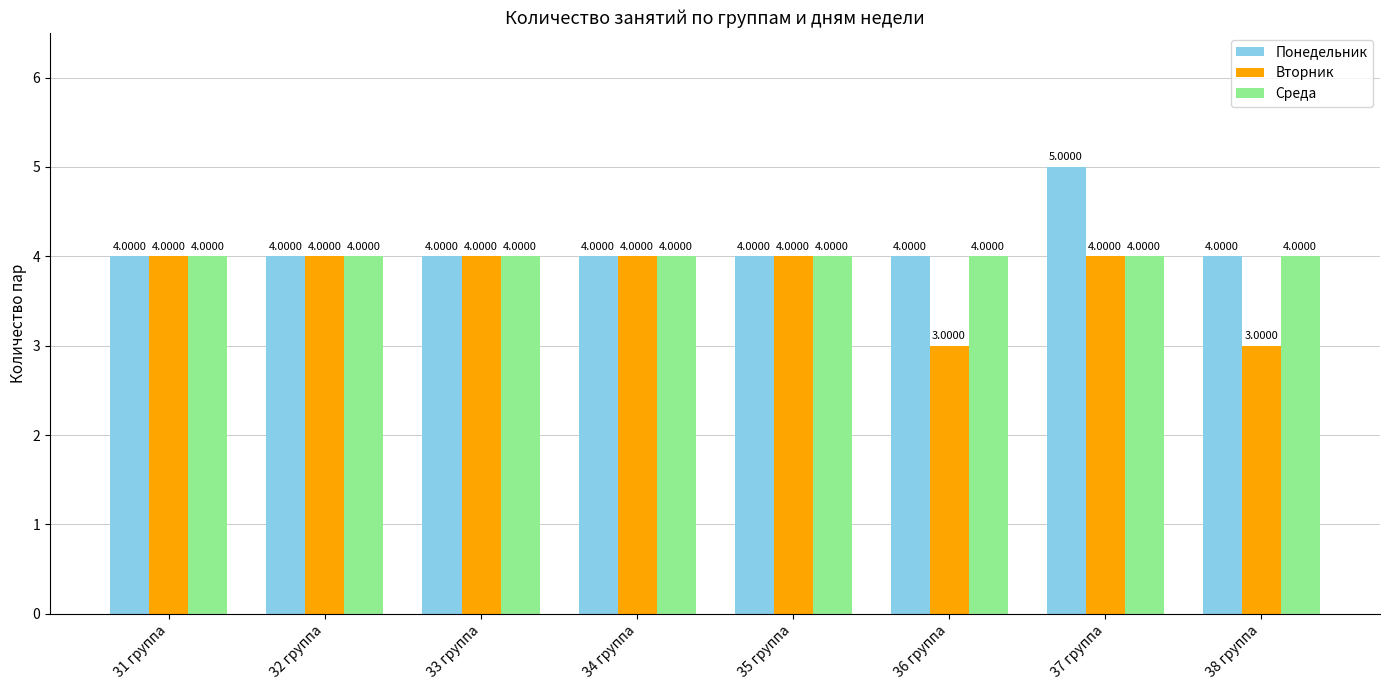

How many Понедельник values are between 4 and 5?

8